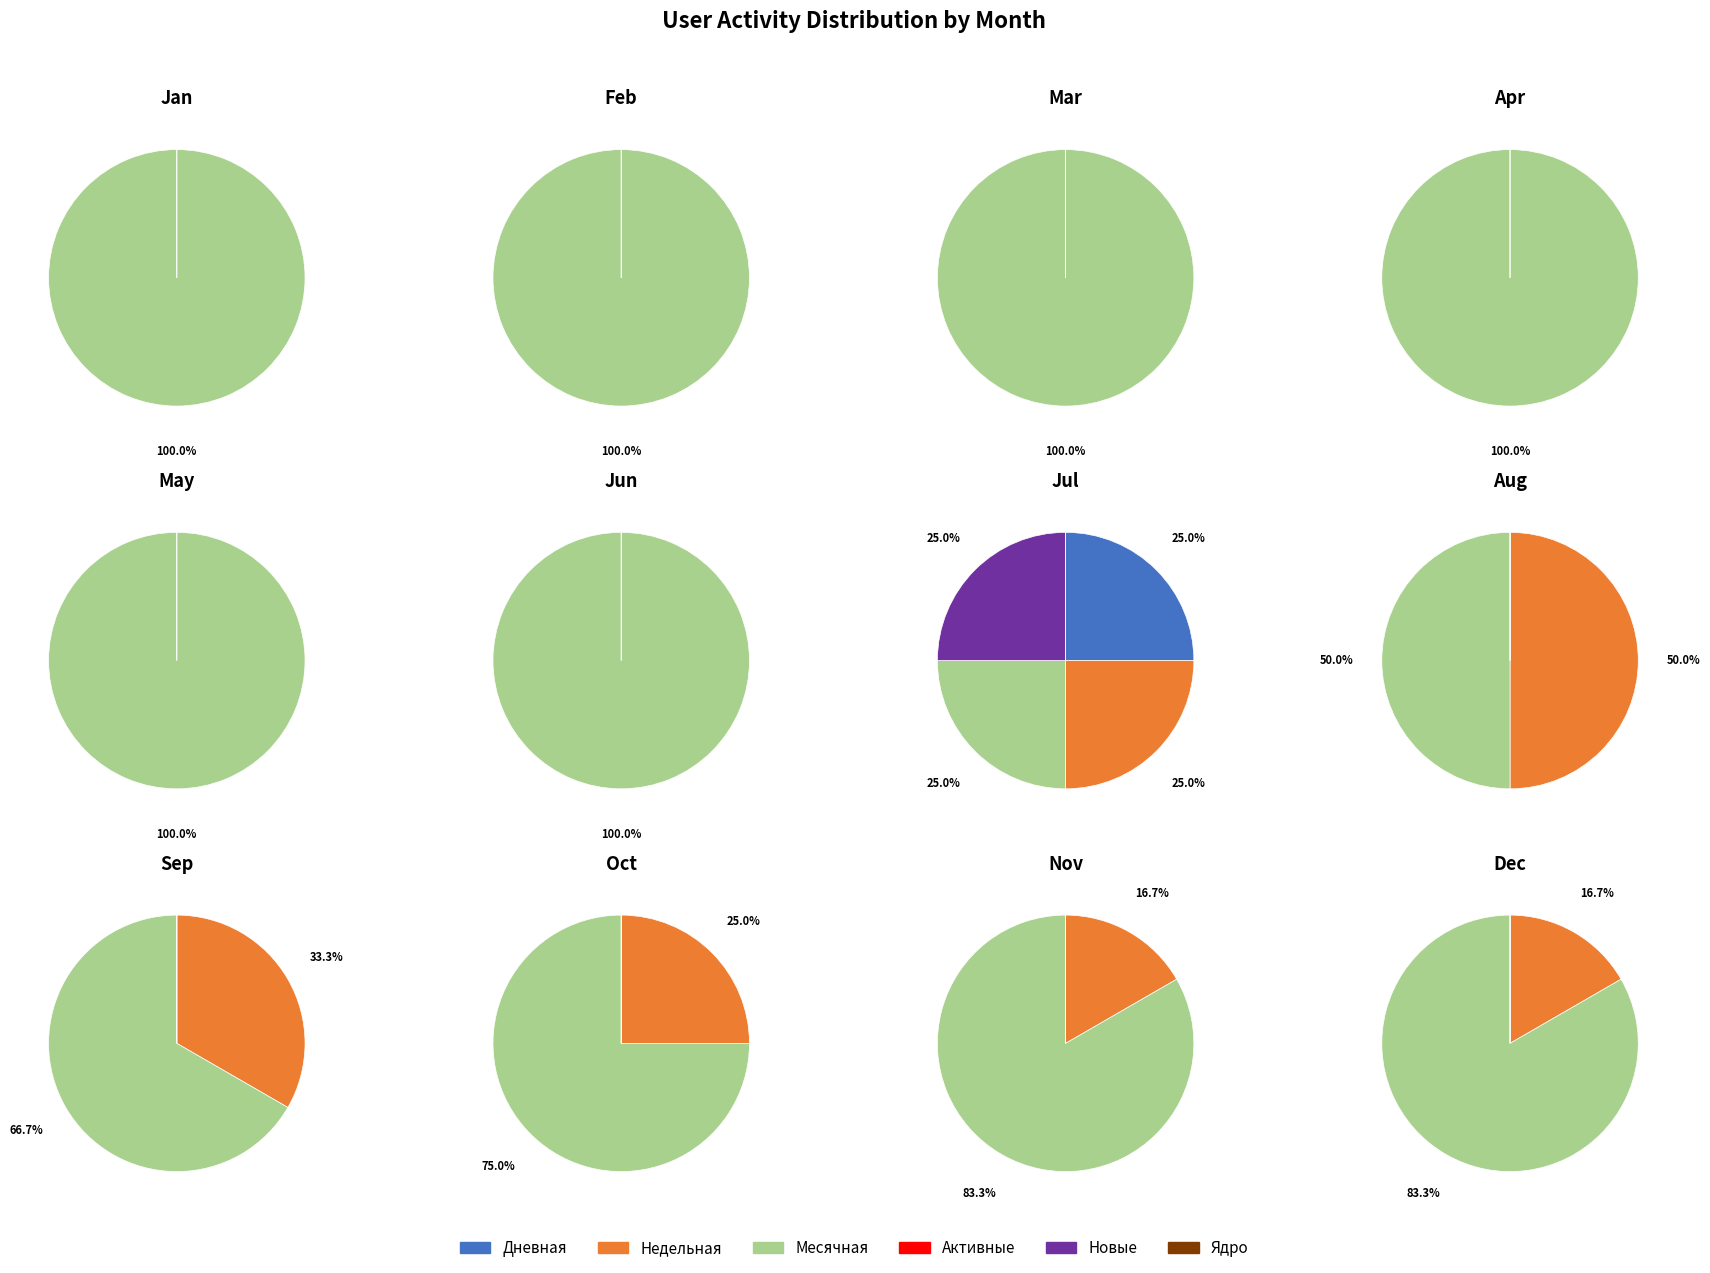

Count the number of slices in the pie.

12